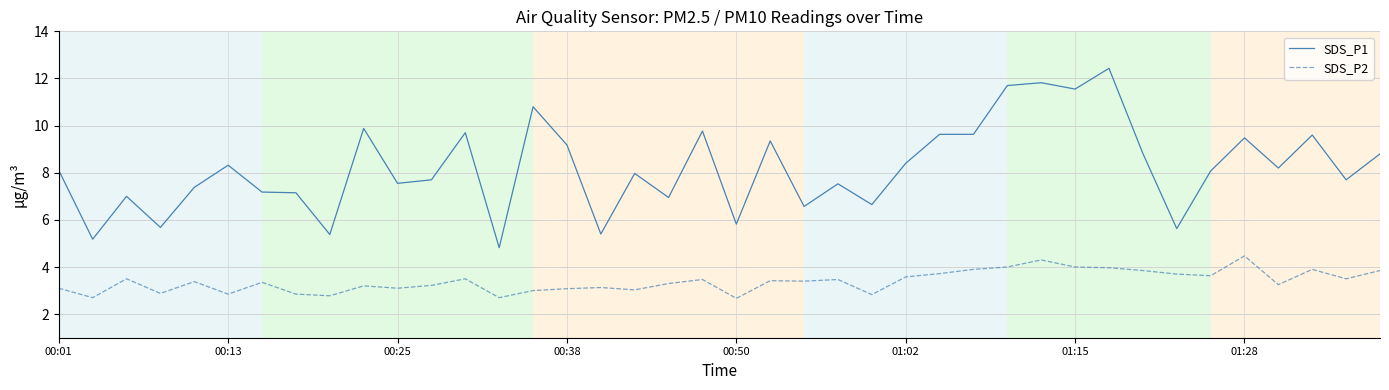

True or false: SDS_P1 and SDS_P2 cross at least once.

False